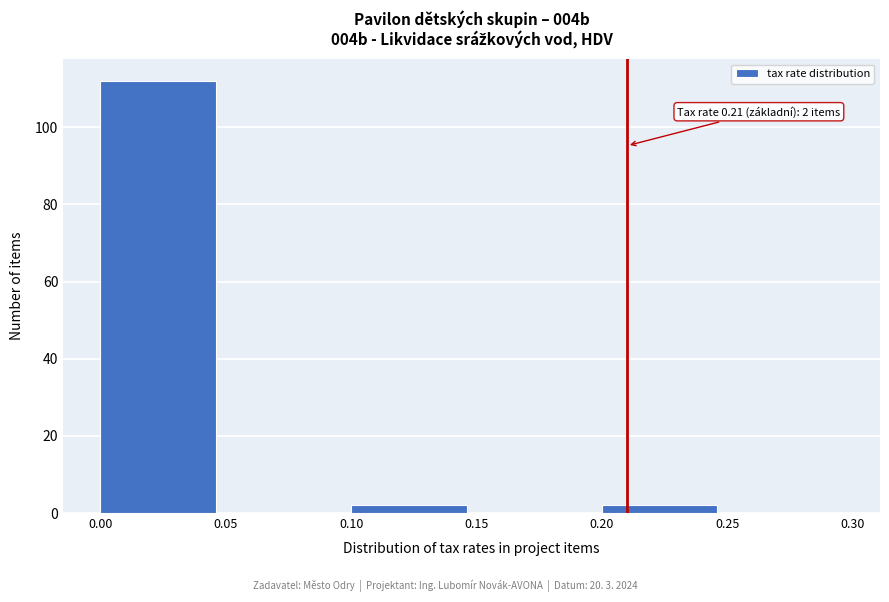

Over which range of the x-axis is the bar tallest?

0.00 to 0.05